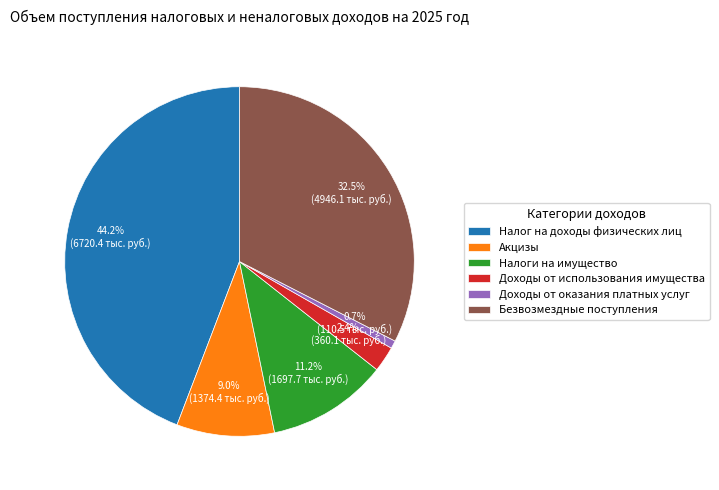

True or false: Акцизы accounts for 9% of the total.

True